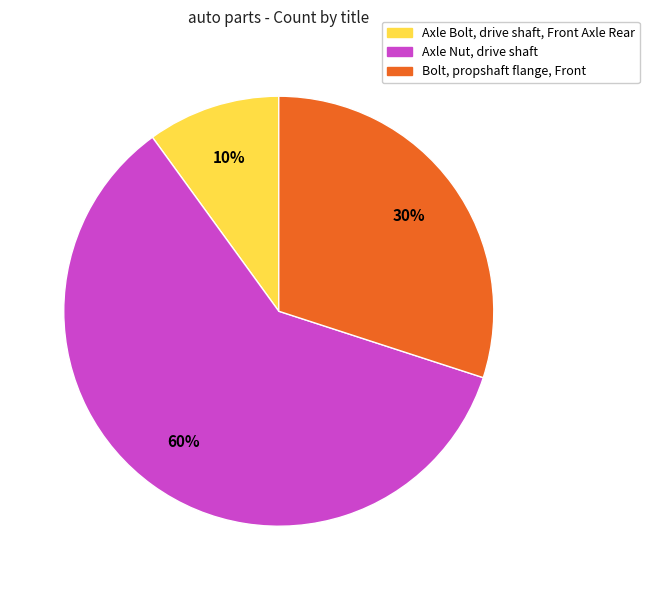

Is there a majority slice in this chart?

Yes